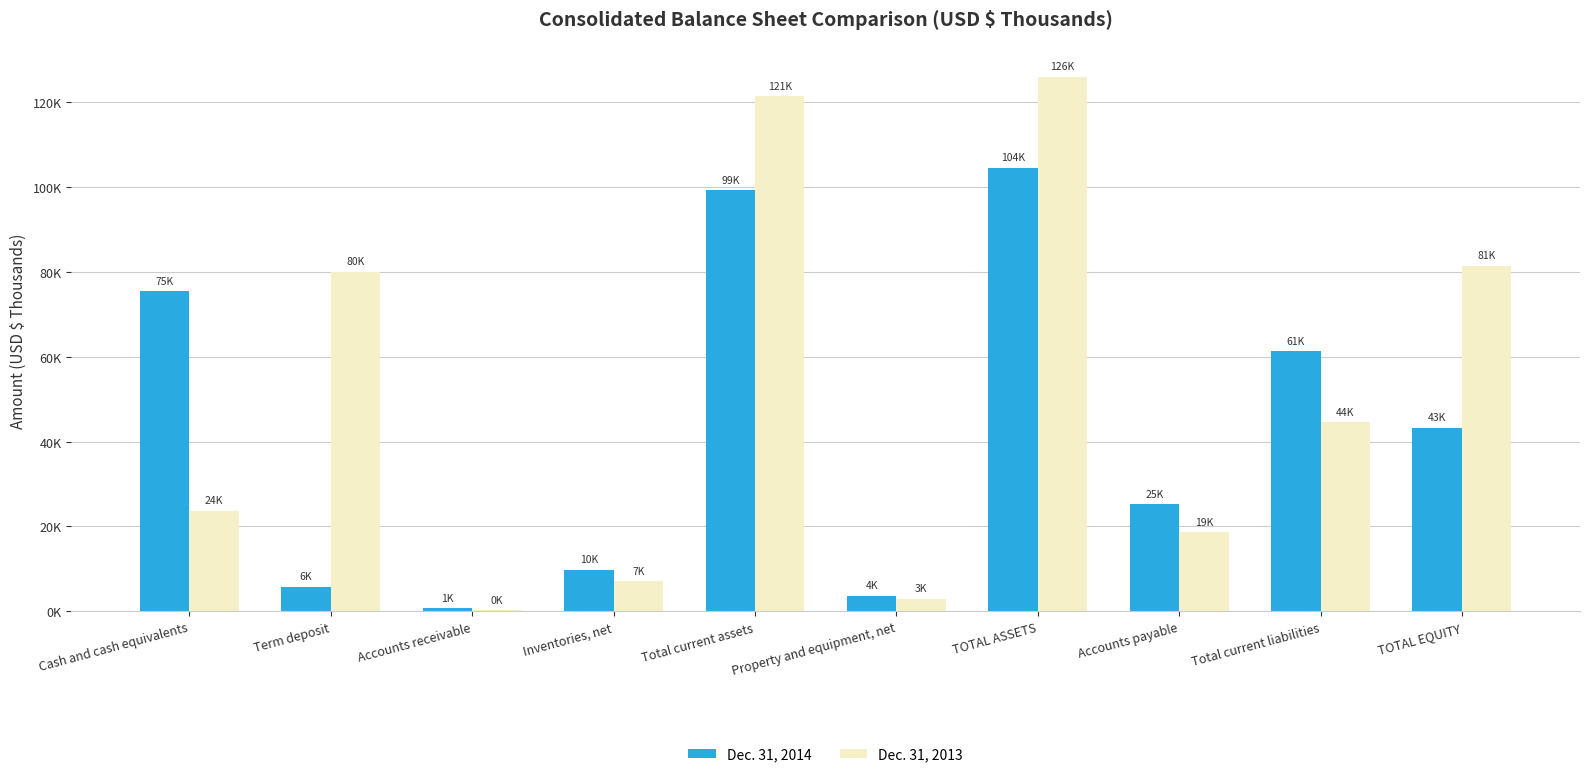

What is the sum of all Dec. 31, 2013 values?

505797